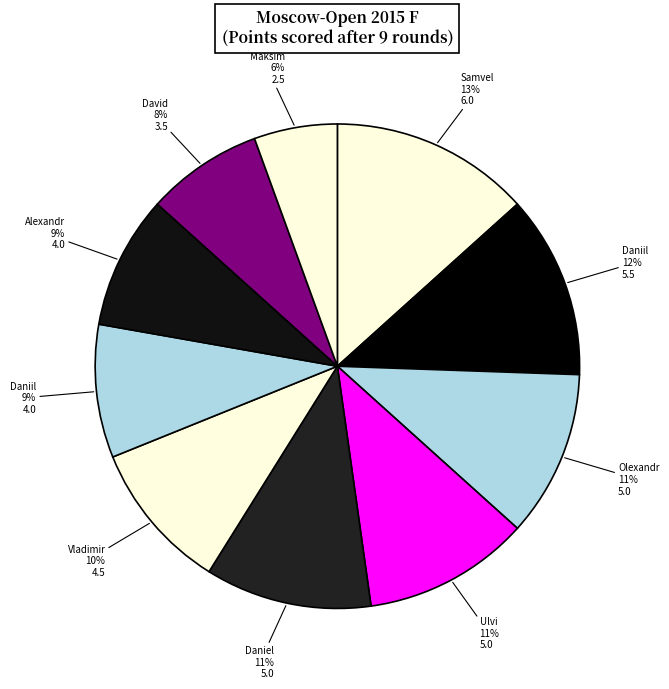

Count the number of slices in the pie.

10